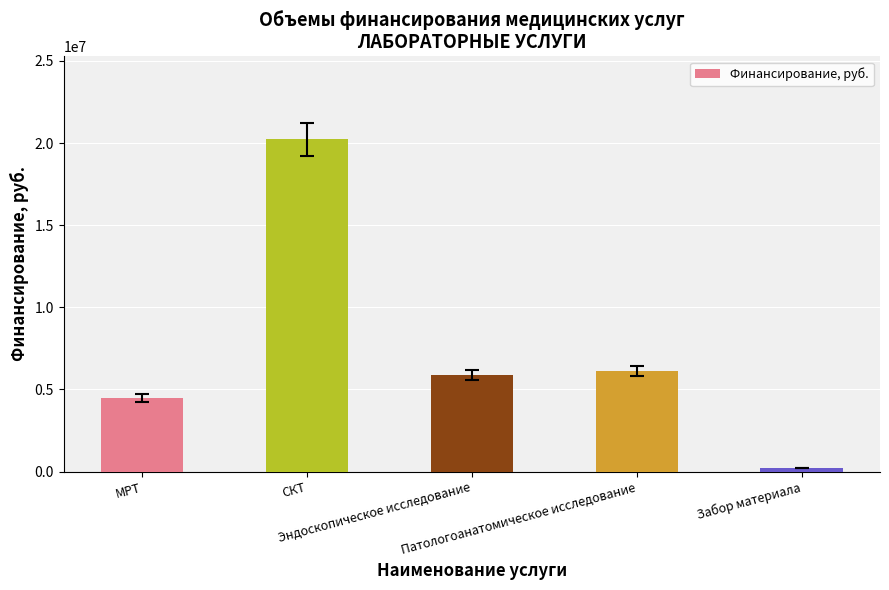

What is the difference between the maximum and minimum values?

20011446